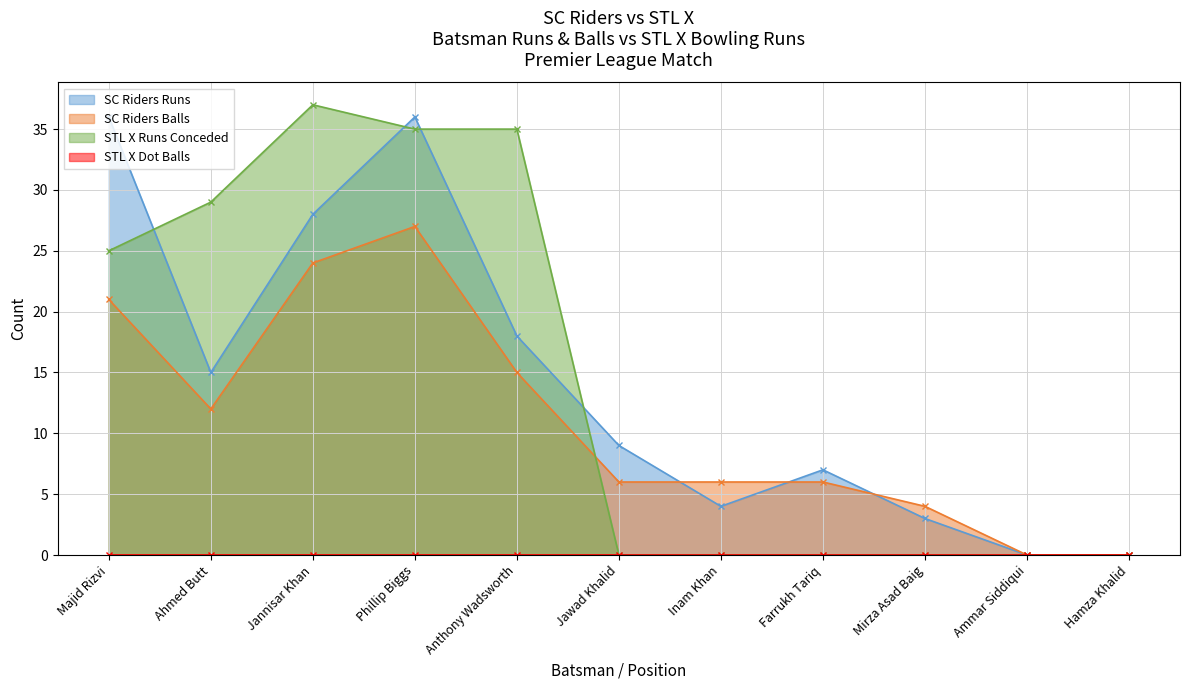

Where does the SC Riders Runs series first go above 9?

Majid Rizvi